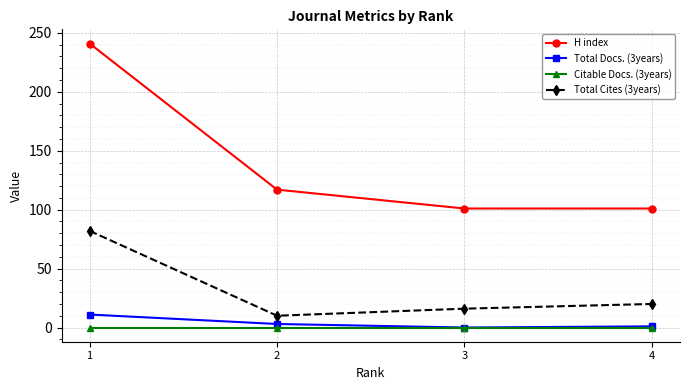

Count the H index values in the range 101 to 241.

4